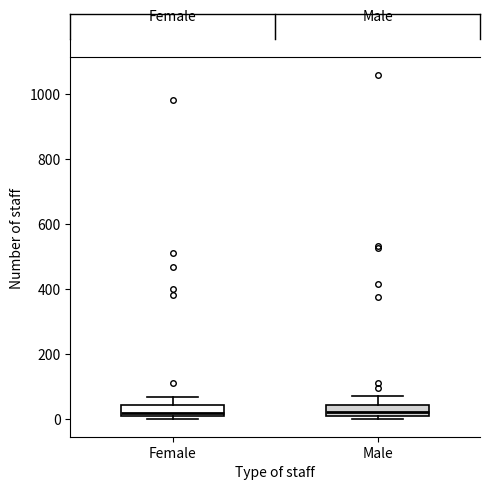

Reading left to right, transcribe this box plot: for each box, give where its median line is, the range the box spans, and where its two whiskers end, as read against the y-axis. The values are not printed on the chart, so give them approximately, as read against the axis.

Female: median 20, box 0 to 40, whiskers 0 (just below the box's lower edge) to 80
Male: median 20, box 0 to 40, whiskers 0 (just below the box's lower edge) to 80